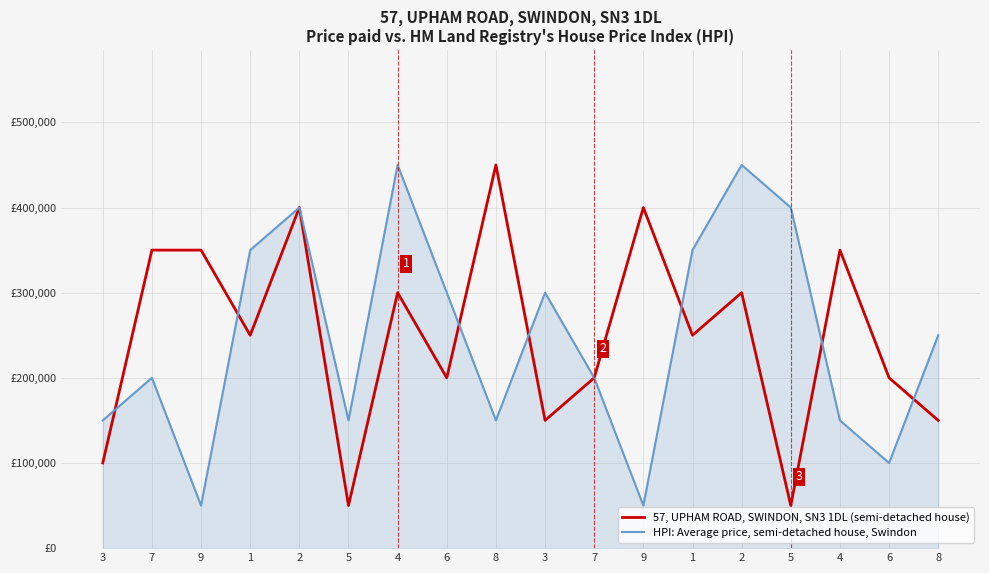

Between 6 and 8, which is larger?

8